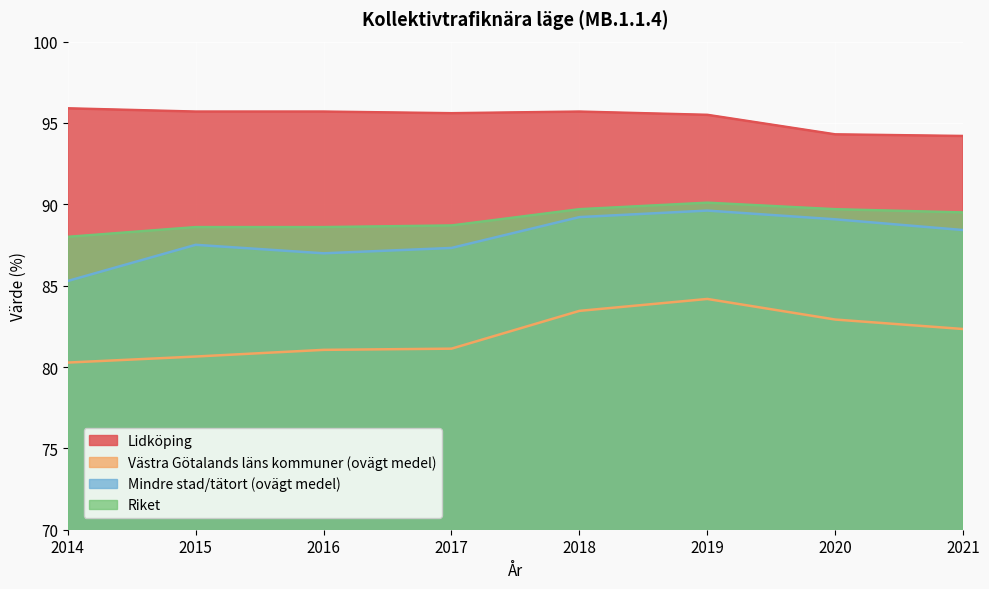

Read the Riket value at 2016.

88.6